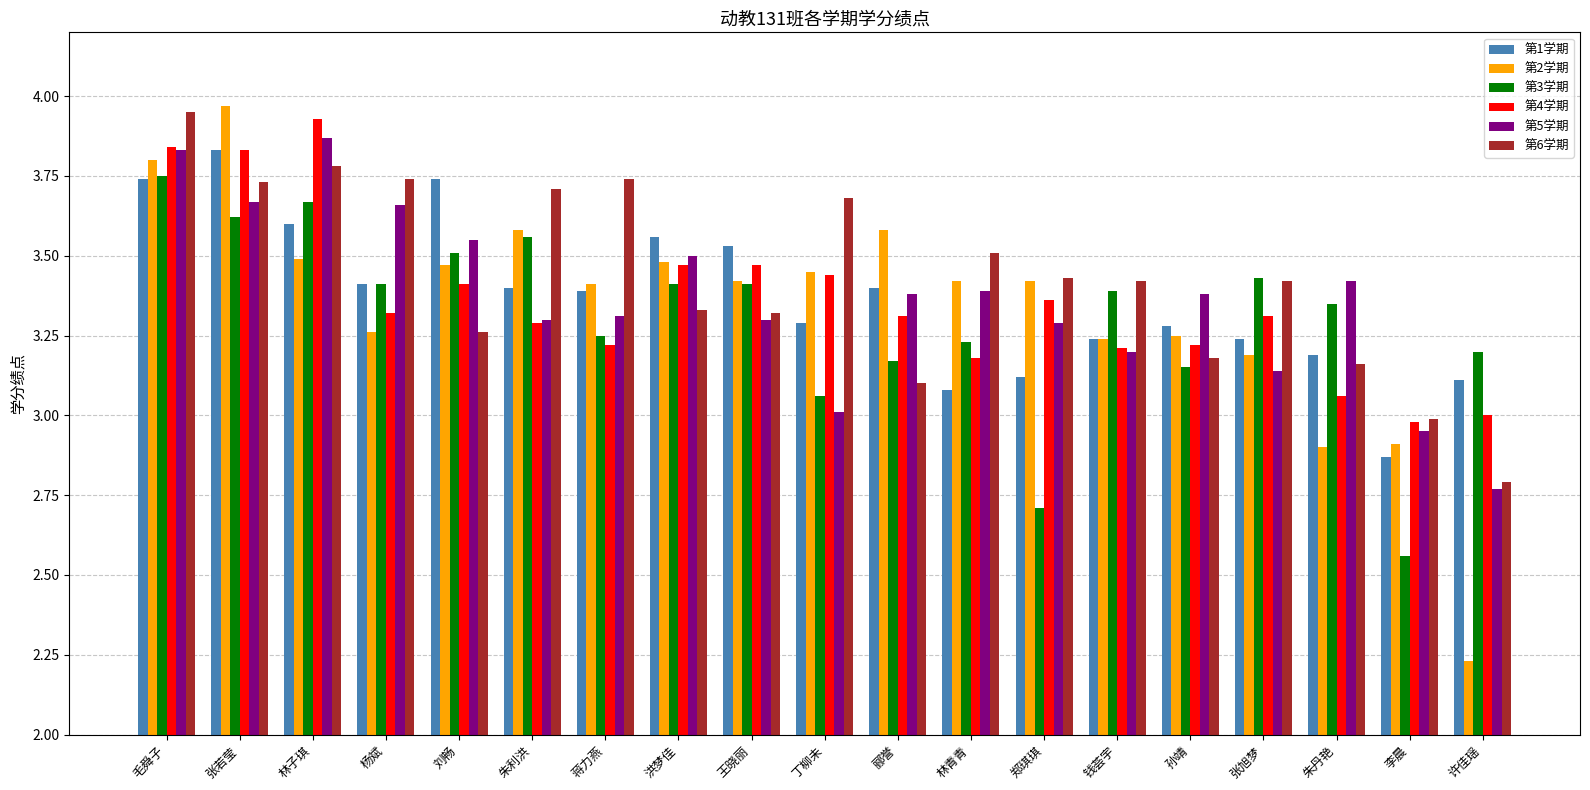

Which label corresponds to the smallest value in the chart?

许佳瑶